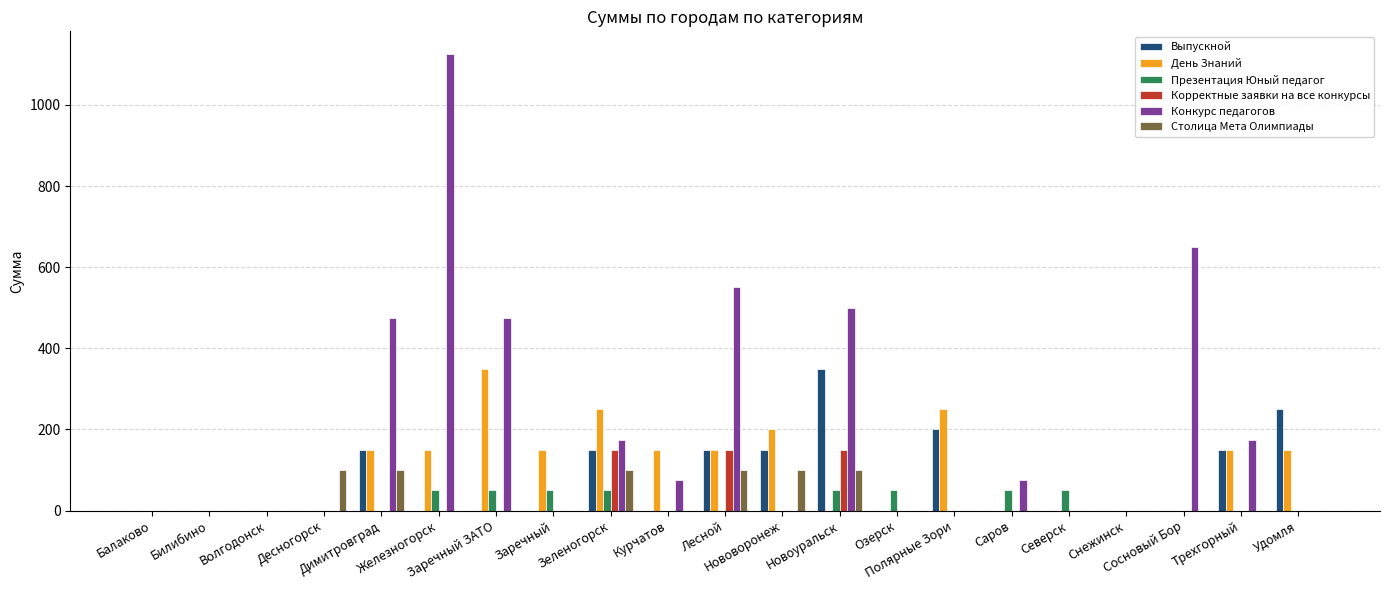

What is the sum of all Презентация Юный педагог values?

400